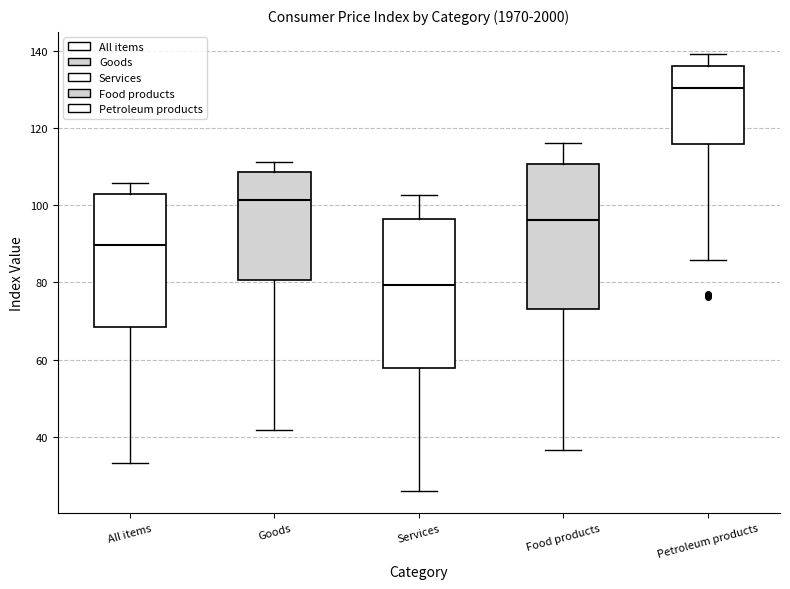

Which box has the lowest median line?

Services